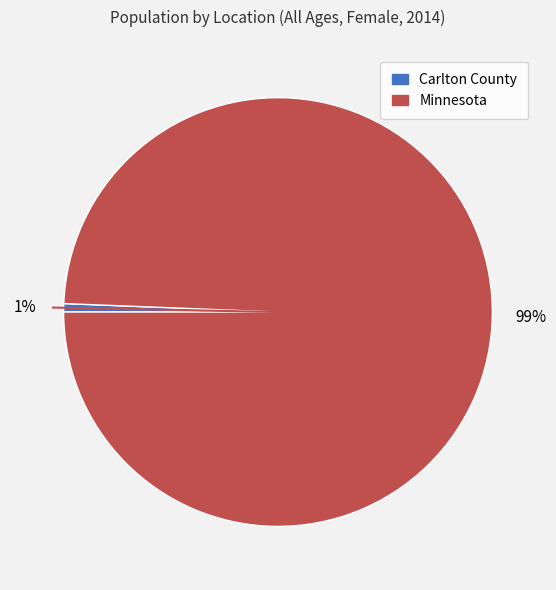

Between Carlton County and Minnesota, which is larger?

Minnesota